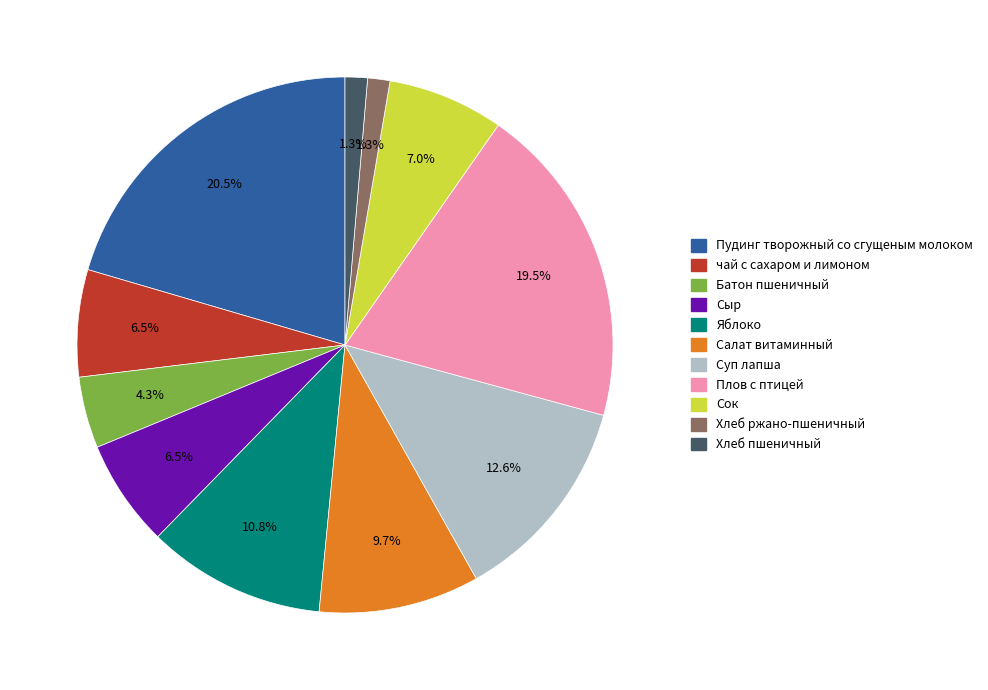

Count the number of slices in the pie.

11